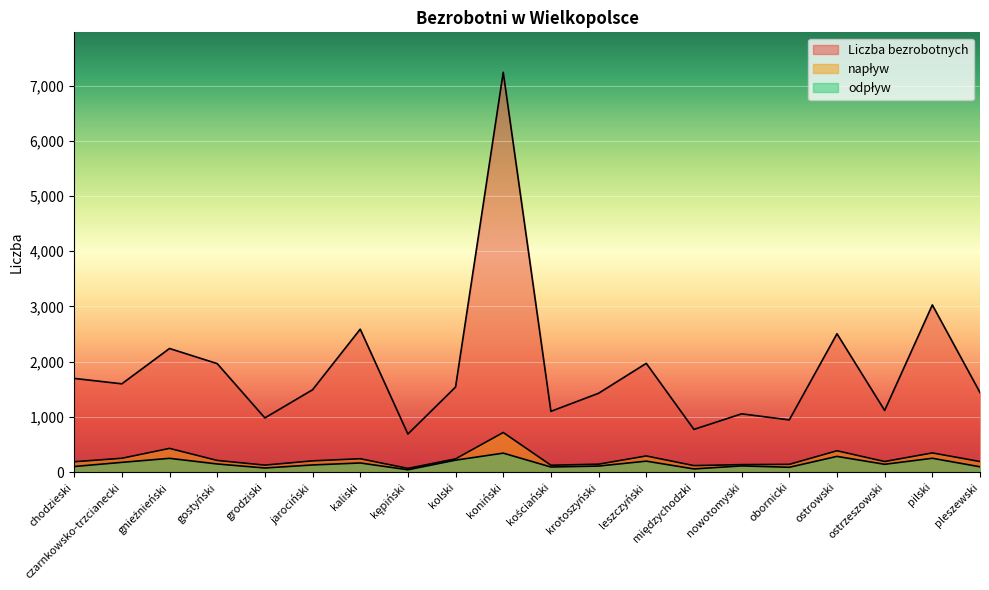

What is the sum of all napływ values?

4737